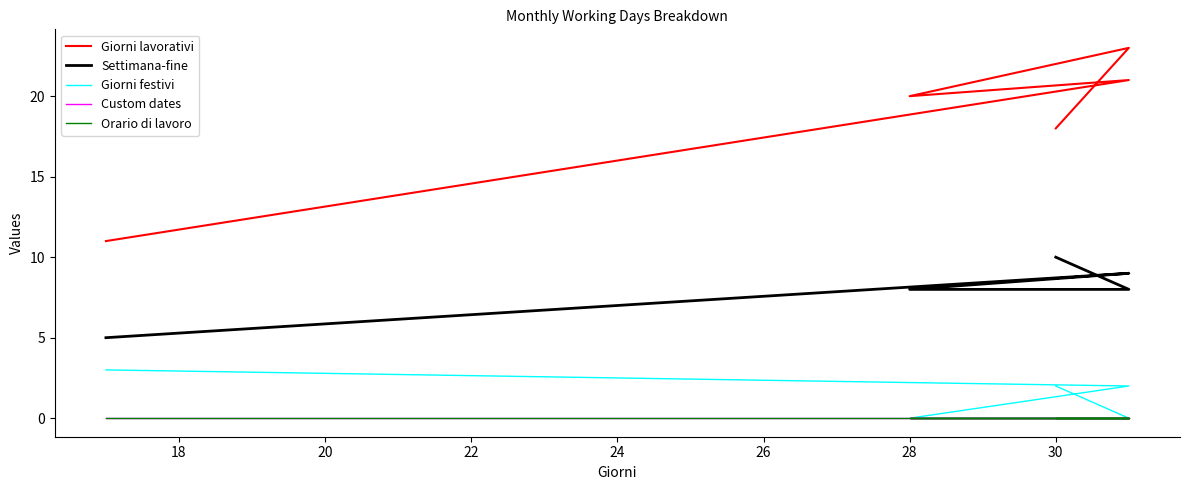

List the series in order of their peak value, highest first.

Giorni lavorativi, Settimana-fine, Giorni festivi, Custom dates, Orario di lavoro